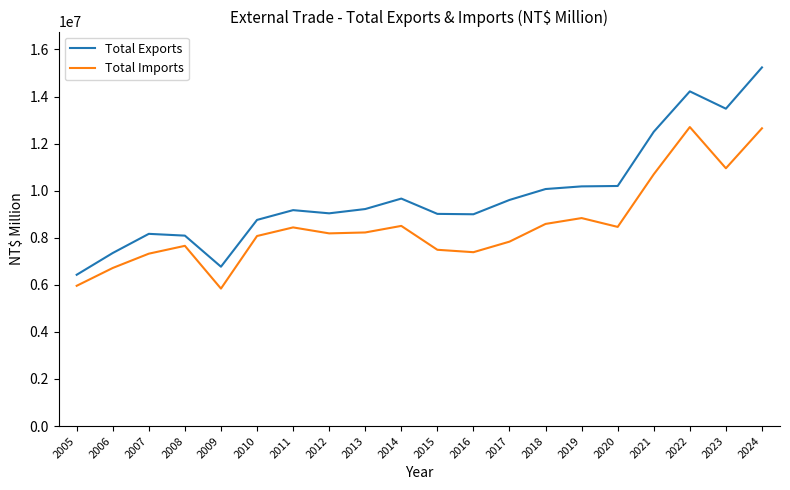

At which category does Total Imports reach its first local peak?

2008